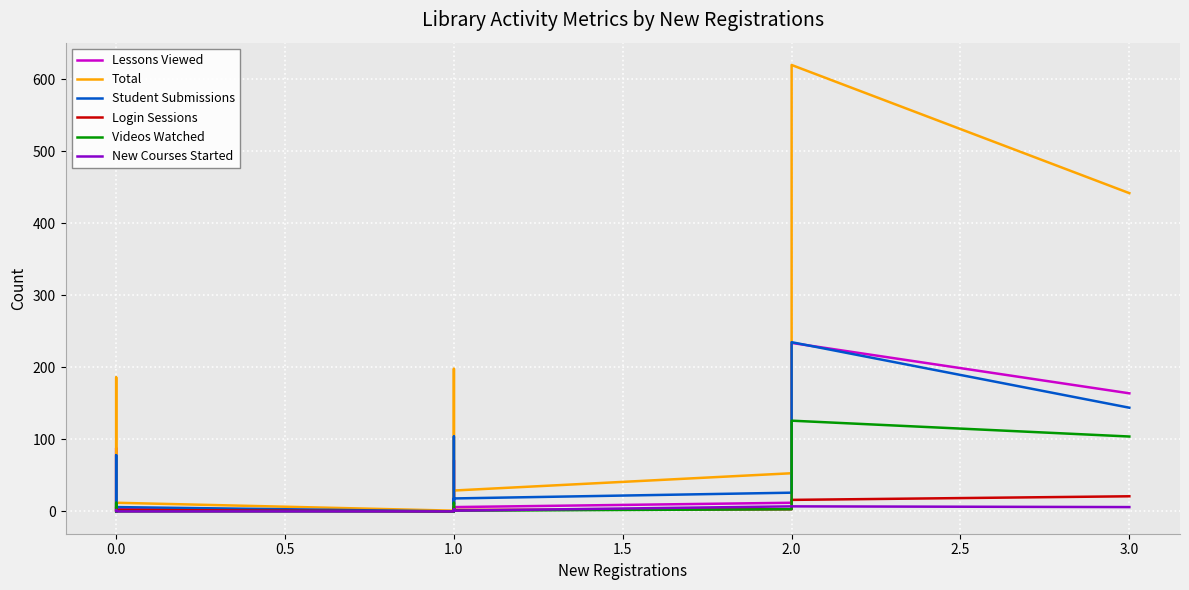

Rank the series by their maximum value, from lowest to highest.

New Courses Started, Login Sessions, Videos Watched, Lessons Viewed, Student Submissions, Total